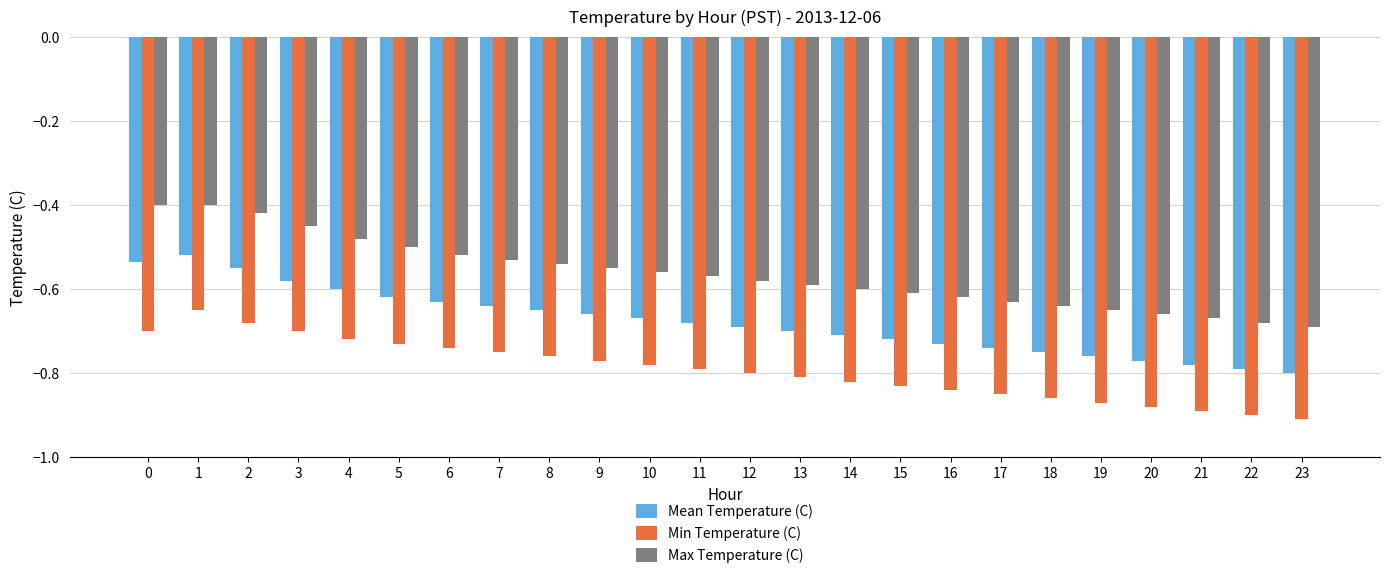

What is the spread (max minus min) of values at 14?

0.2